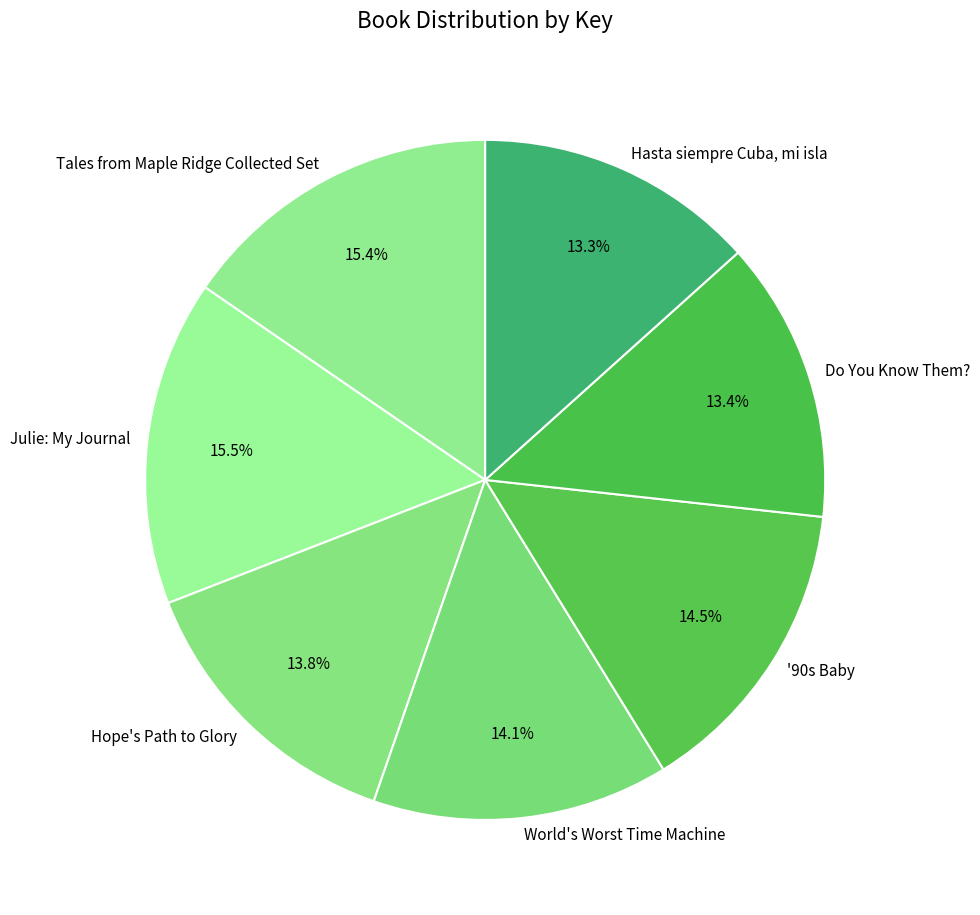

Approximately how many times larger is the value at Hope's Path to Glory compared to Hasta siempre Cuba, mi isla?

1.0